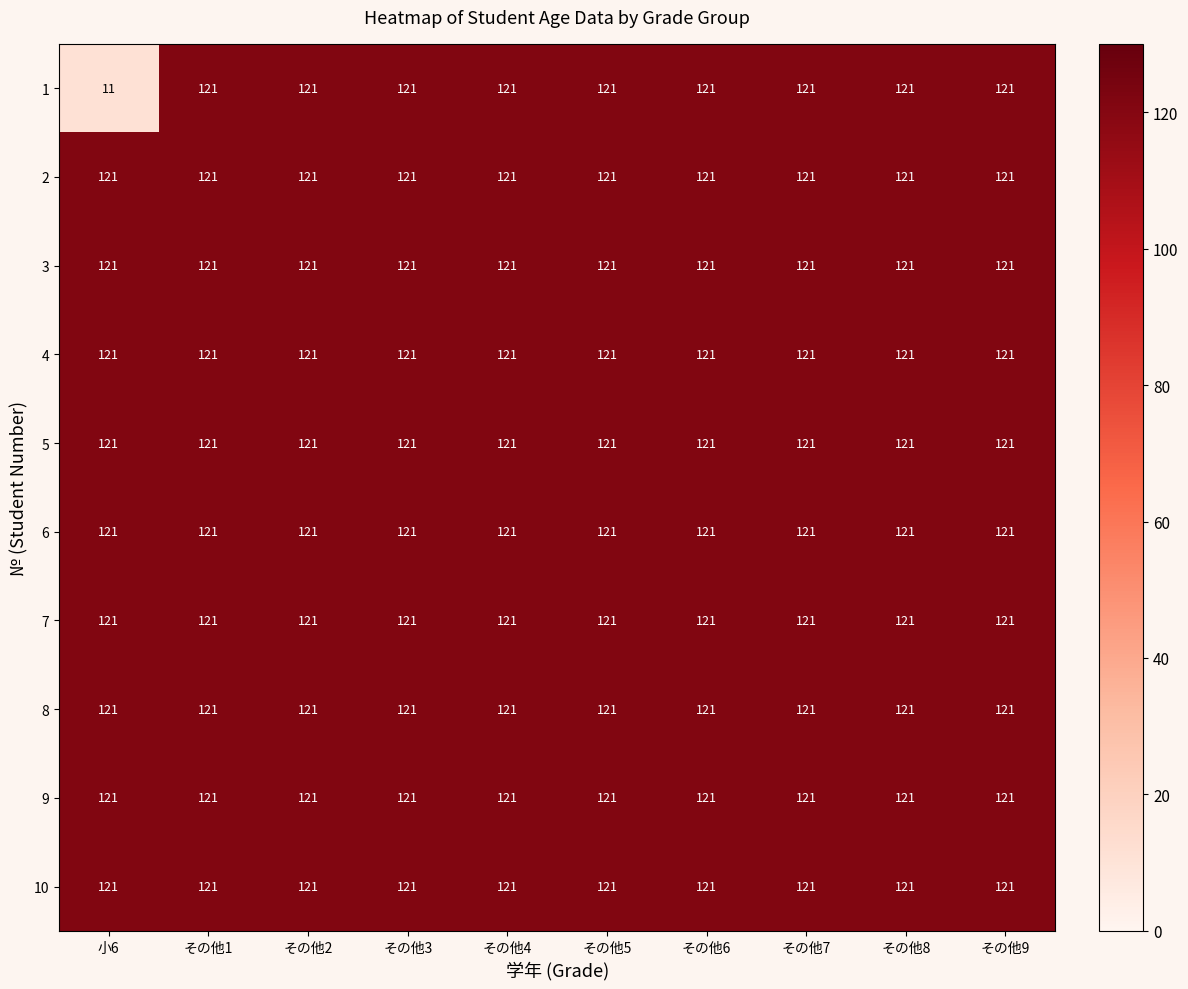

The 5 series shows 121 at その他5. True or false?

True